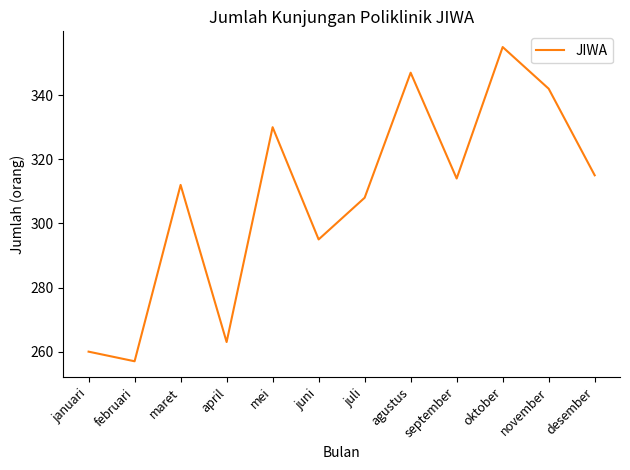

List the labels in order of value, largest first.

oktober, agustus, november, mei, desember, september, maret, juli, juni, april, januari, februari